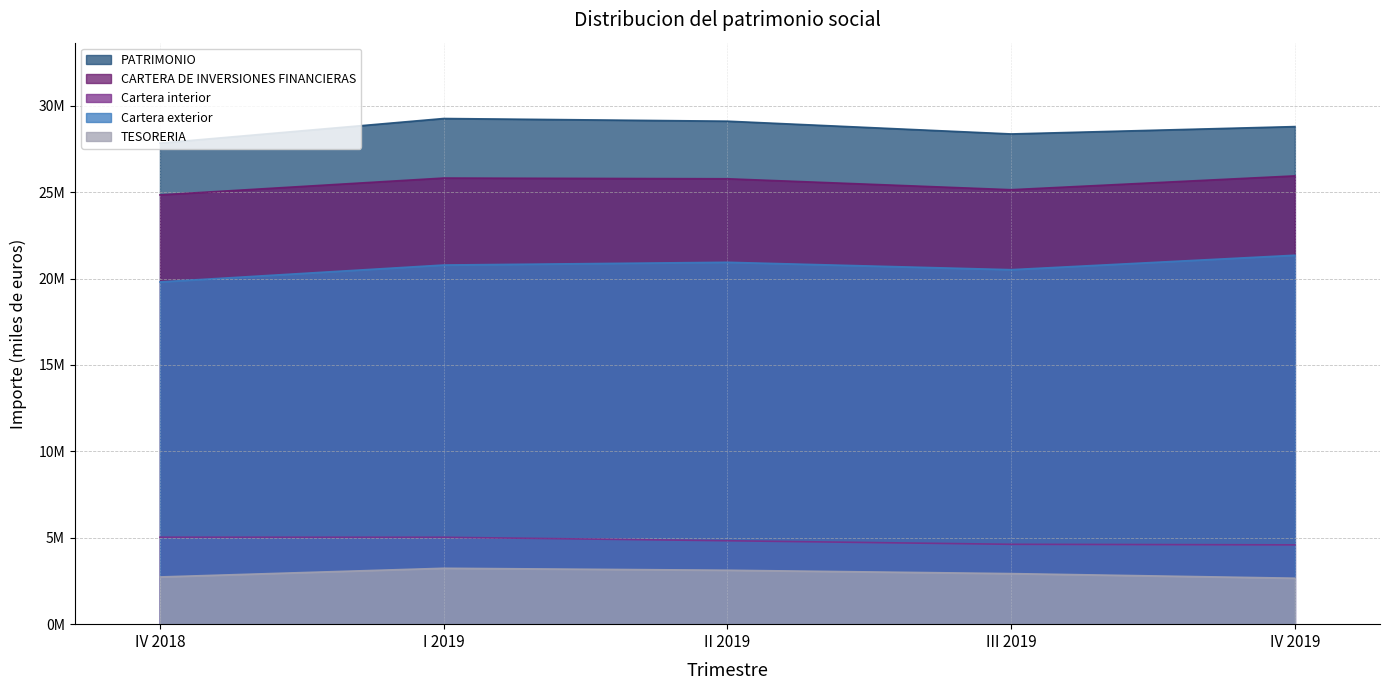

At which category does the chart reach its minimum across all series?

IV 2019